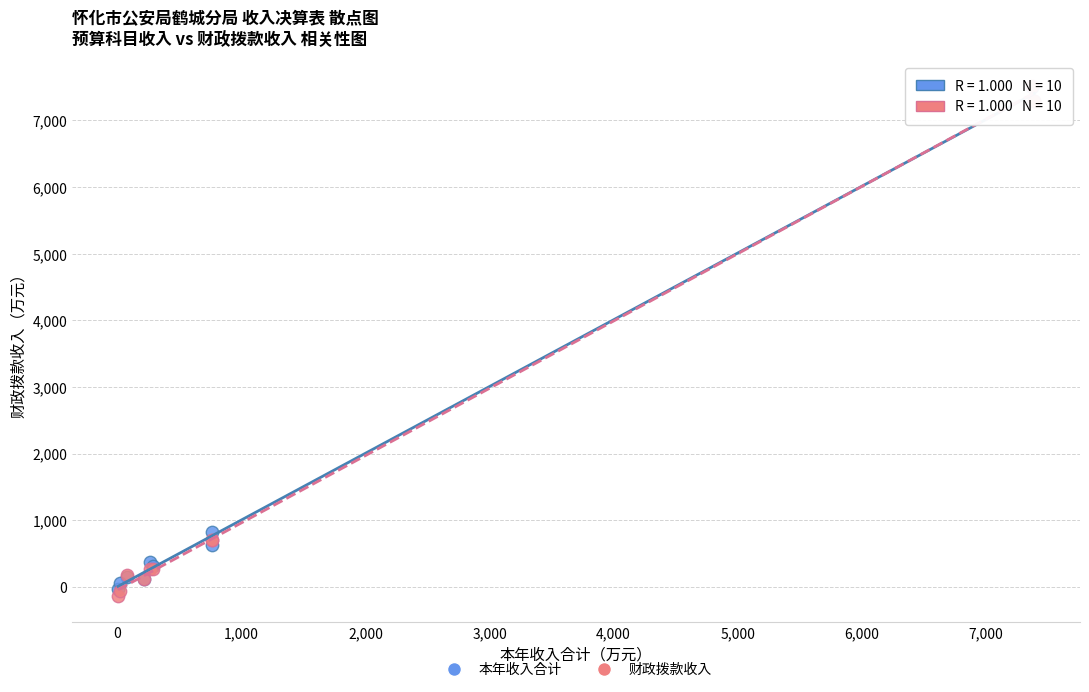

Across all series, what Y value is closest to 3686?

822.5